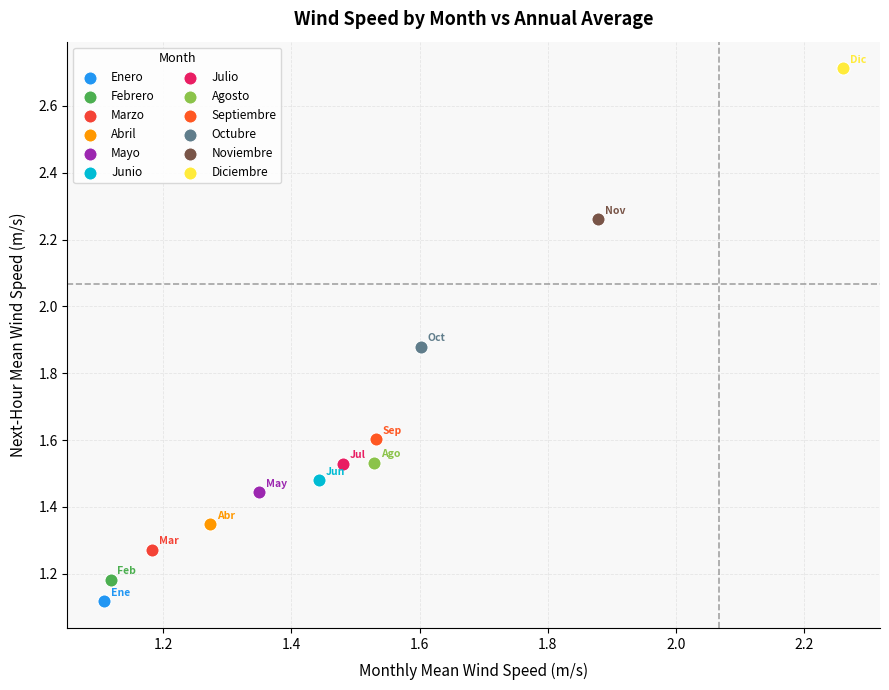

What are all the series names shown in the legend?

Enero, Febrero, Marzo, Abril, Mayo, Junio, Julio, Agosto, Septiembre, Octubre, Noviembre, Diciembre